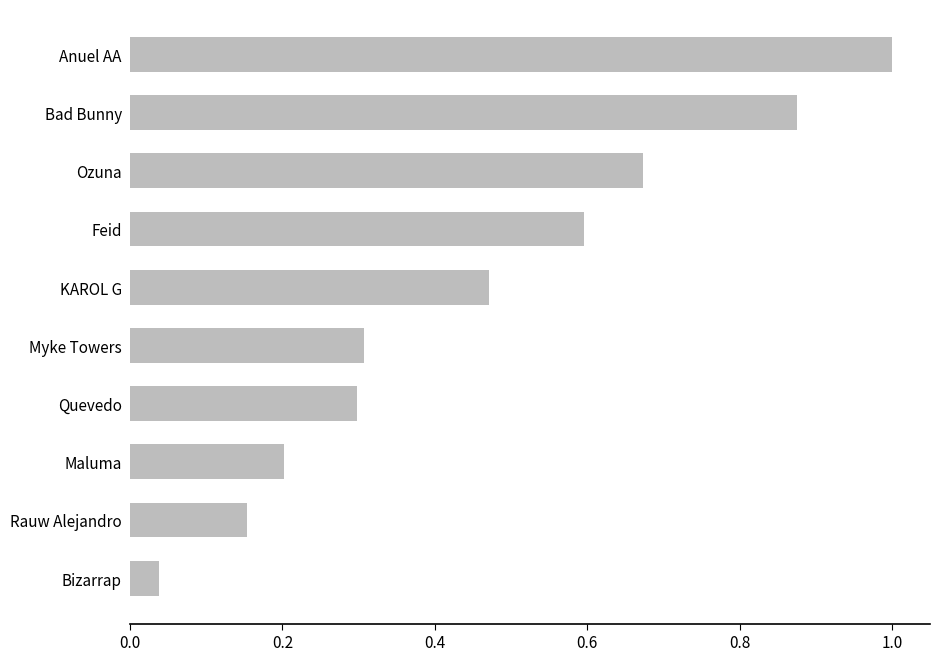

True or false: the data shows 0.4 at Bad Bunny.

False